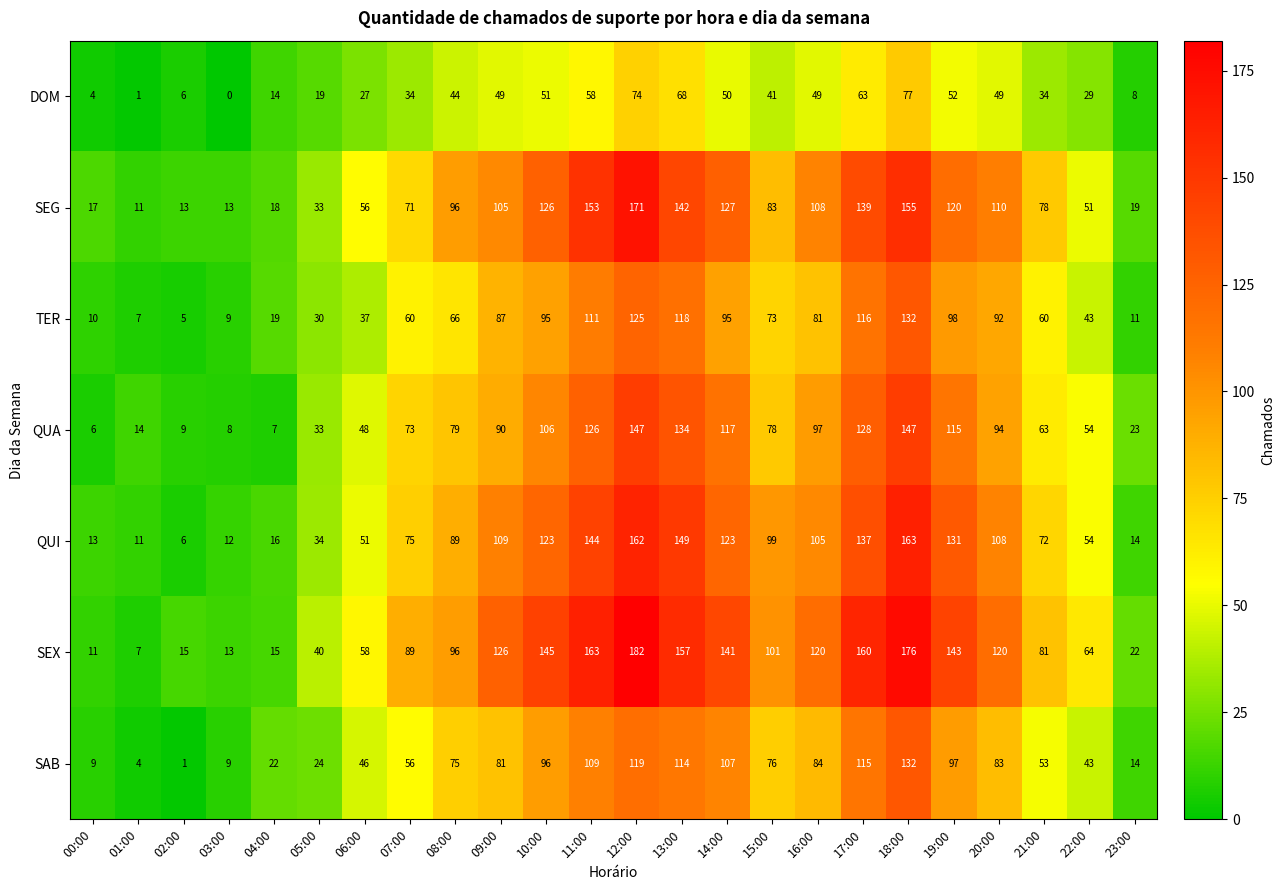

Which series has the largest total across all categories?

SEX